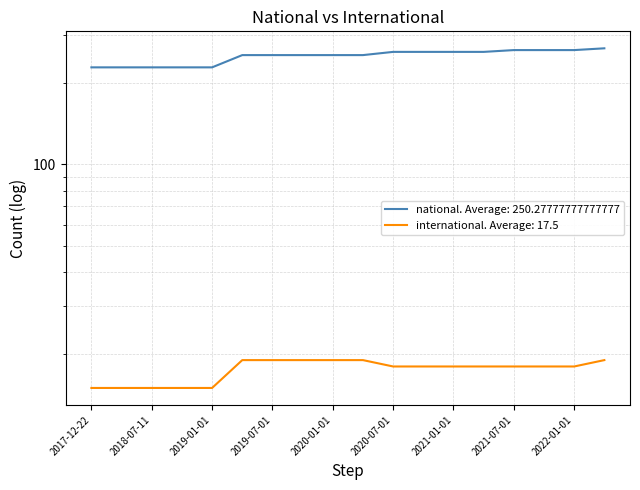

How many lines are shown in the chart?

2